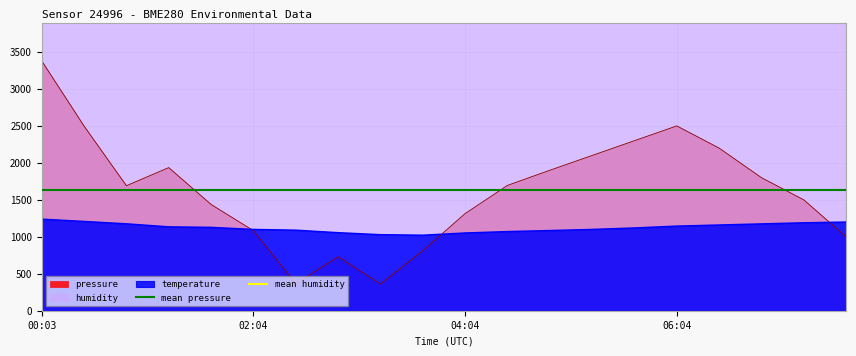

Which category has the highest value in the pressure series?

00:03